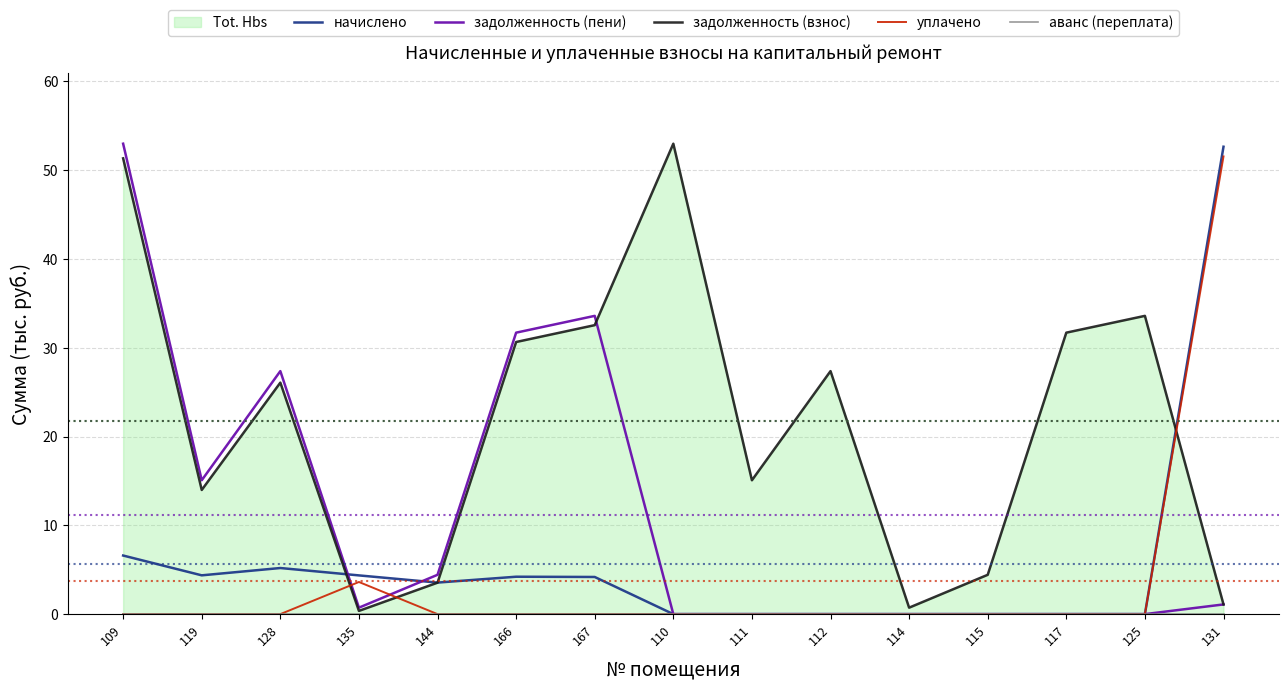

What is the label of the 13th point from the left?

117